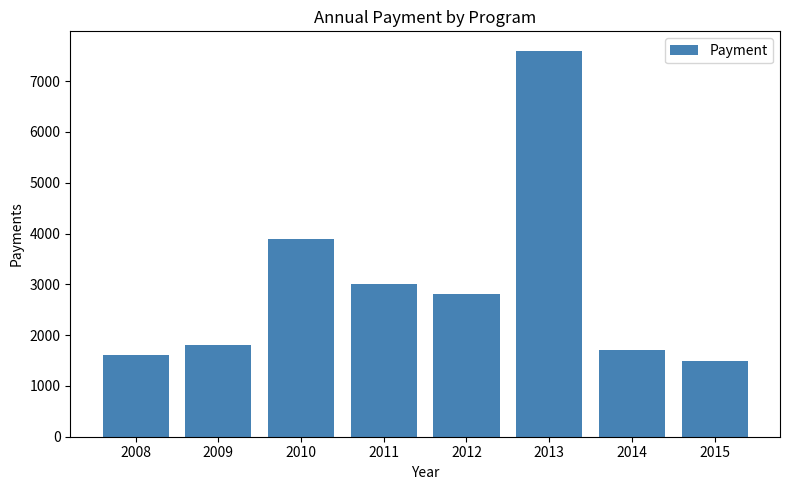

At which label is the value closest to 4550?

2010